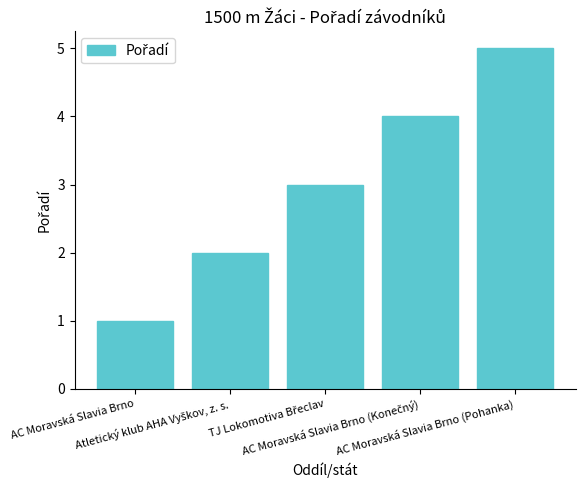

What is the difference between the maximum and minimum values?

4